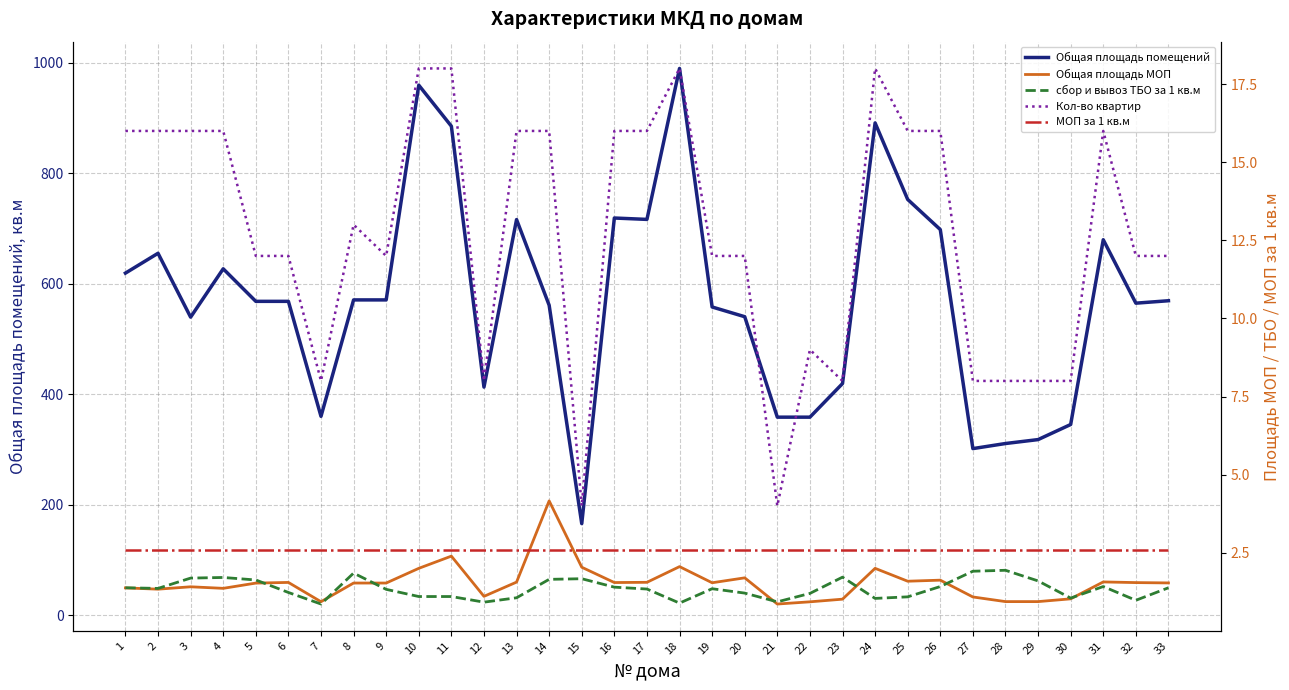

What is the difference between the highest and lowest values at 6?

566.6